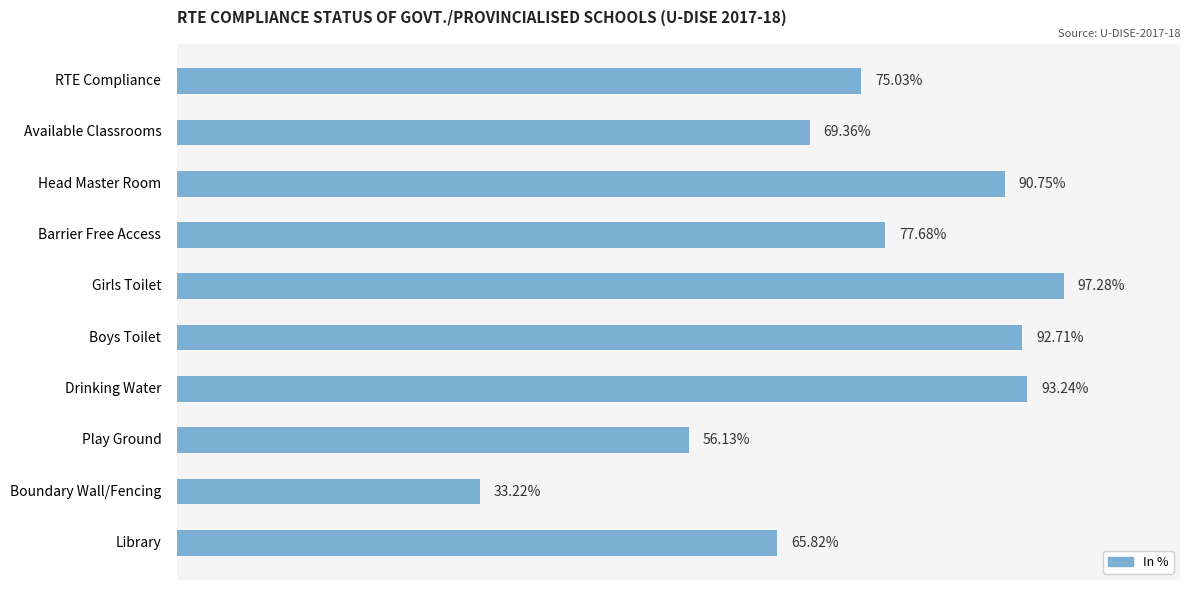

Rank the categories by value from highest to lowest.

Girls Toilet, Drinking Water, Boys Toilet, Head Master Room, Barrier Free Access, RTE Compliance, Available Classrooms, Library, Play Ground, Boundary Wall/Fencing